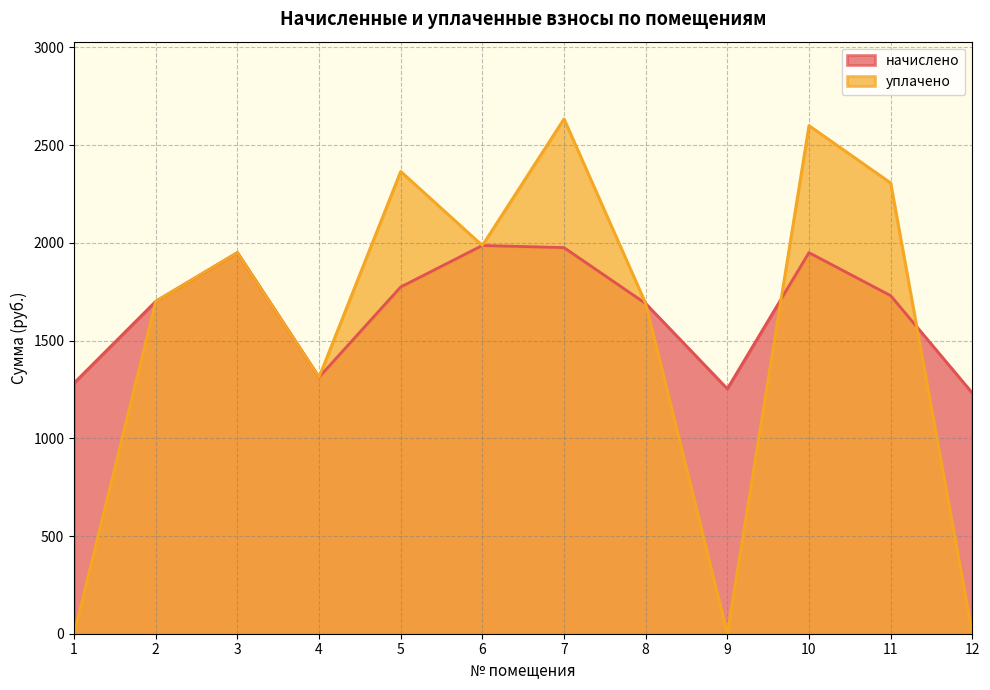

Which series has the widest spread of values?

уплачено